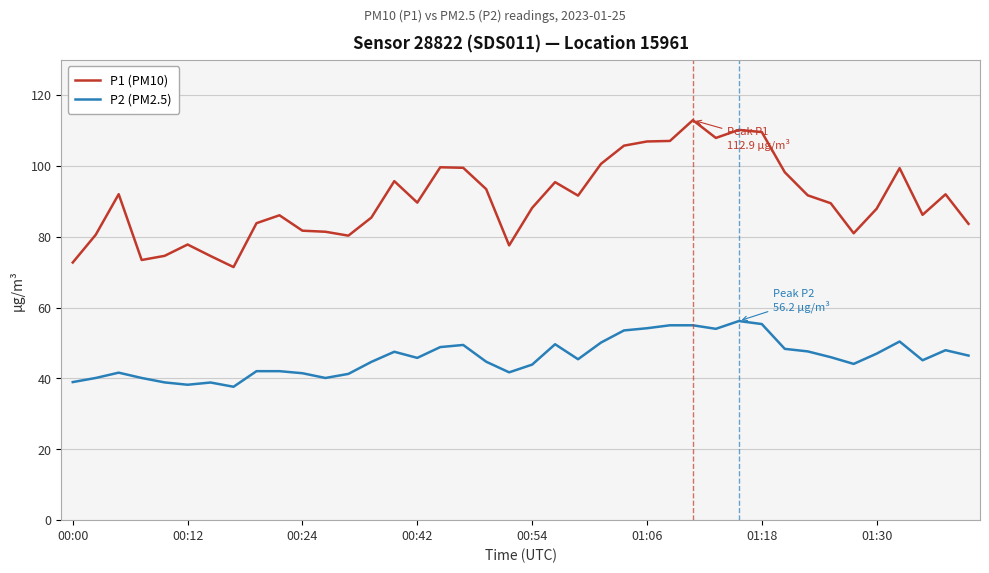

True or false: P1 (PM10) and P2 (PM2.5) cross at least once.

False